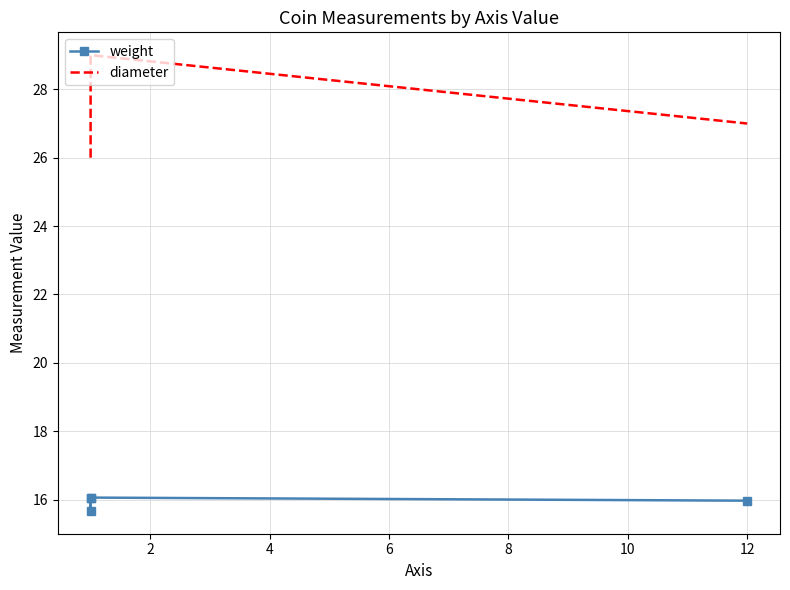

What is the value of the diameter point at the 1st from the left?

26.0